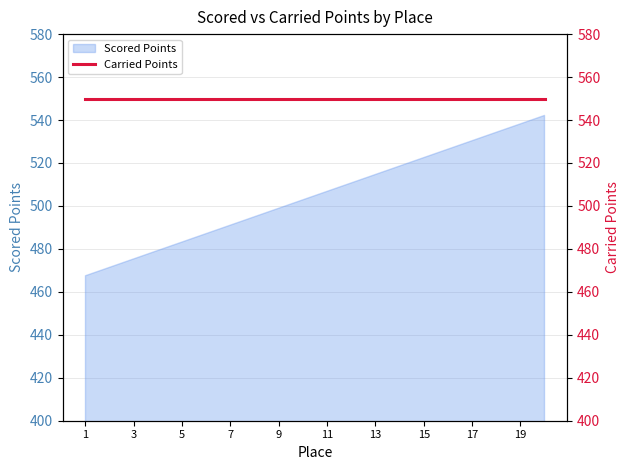

True or false: the data shows 235.2 at 2.

False